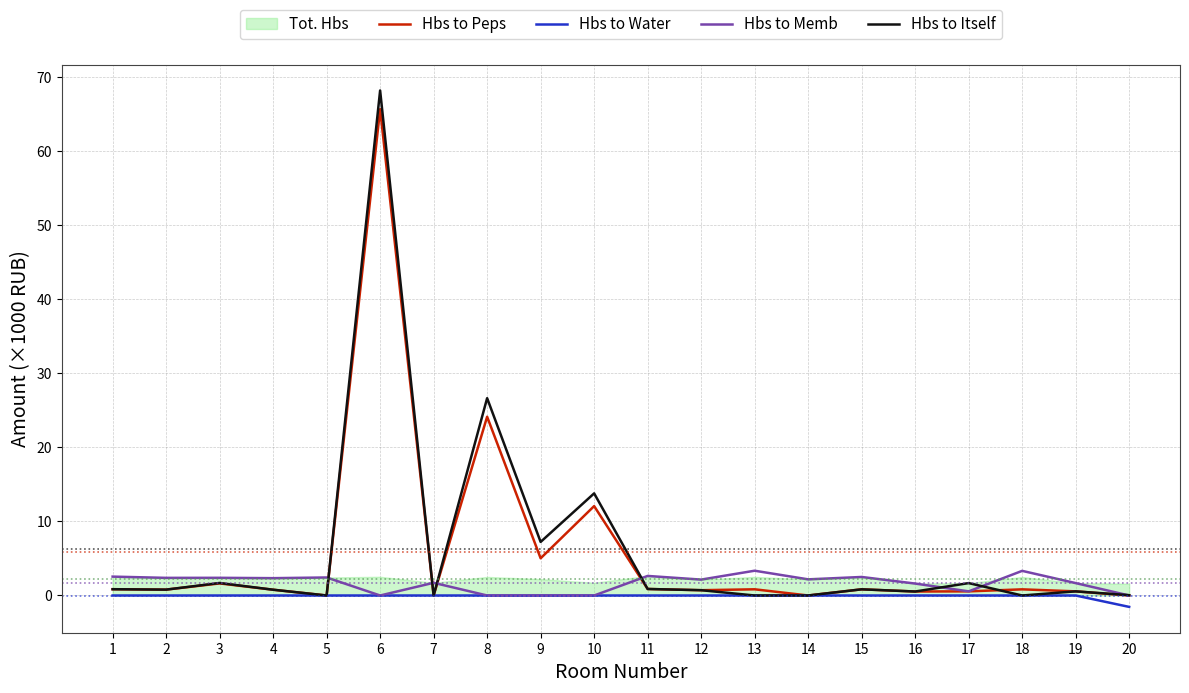

How many times do Hbs to Peps and Hbs to Itself cross each other?

1